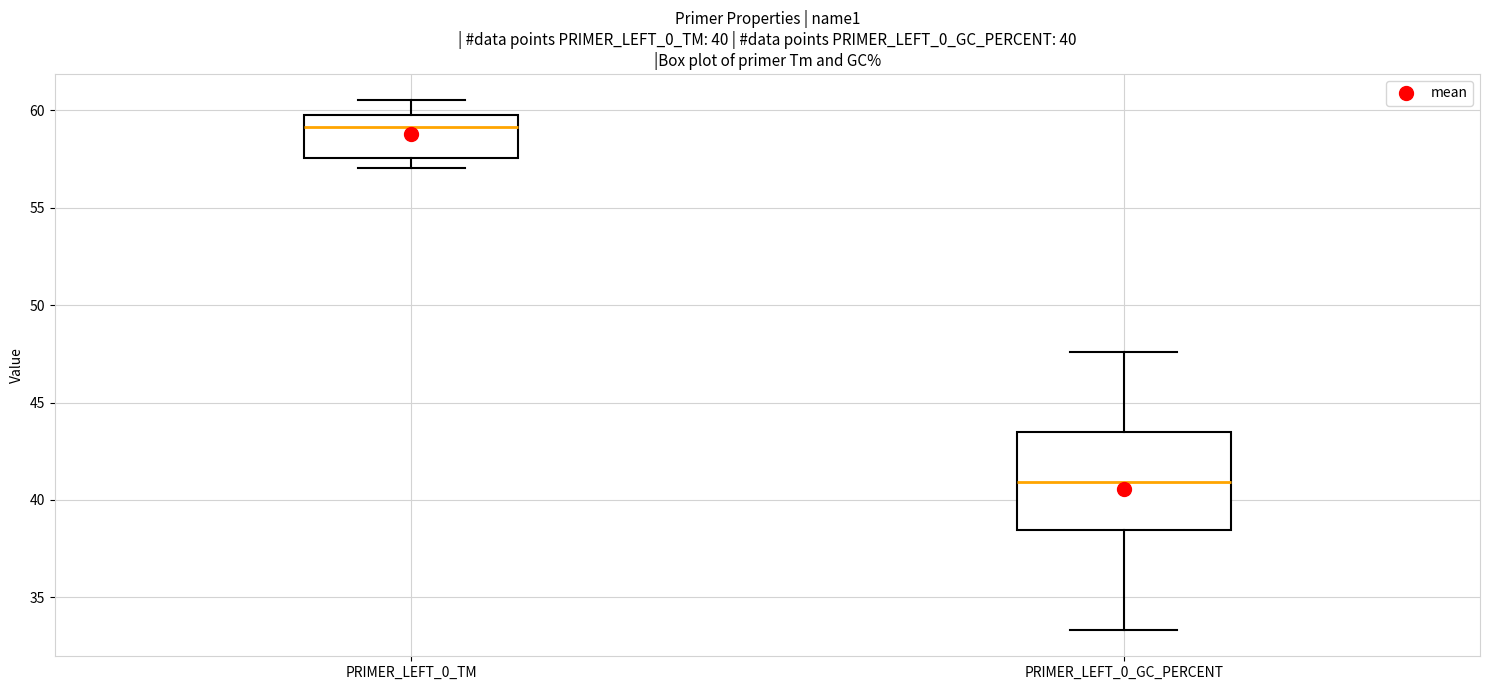

Which box is the tallest, from its lower edge to its upper edge?

PRIMER_LEFT_0_GC_PERCENT